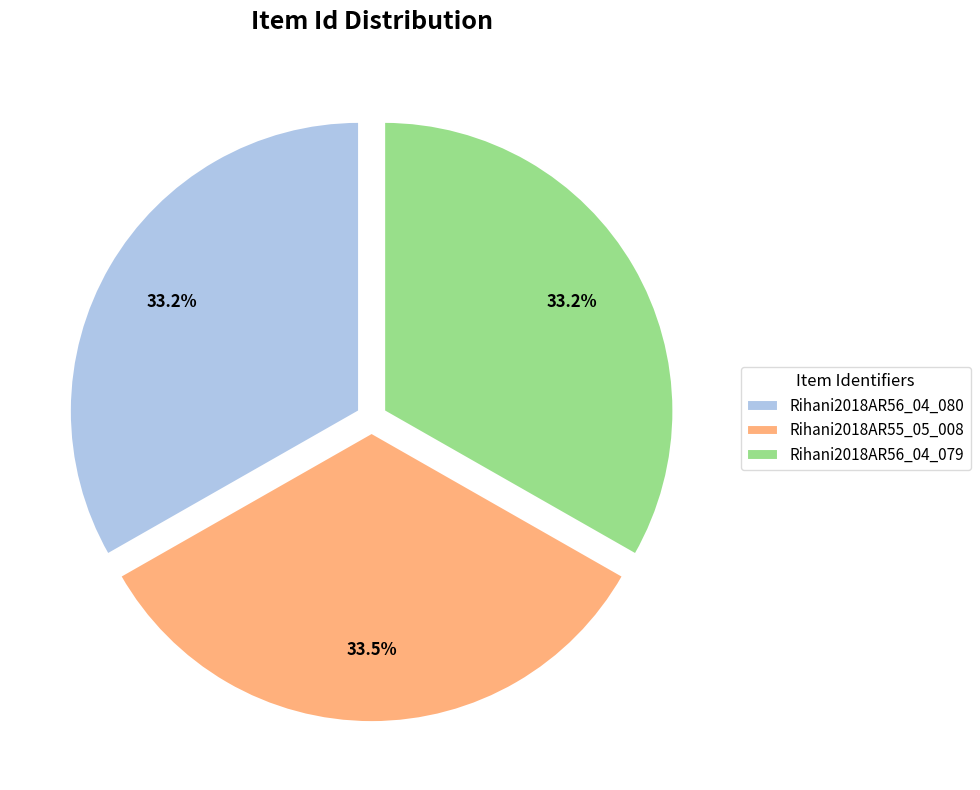

Count the number of slices in the pie.

3